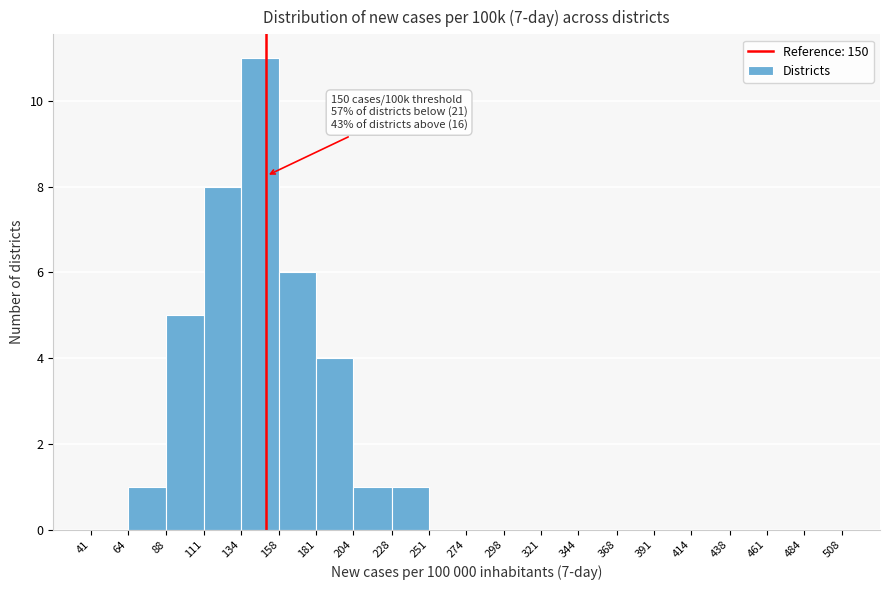

Which range on the x-axis has the tallest bar?

134 to 158